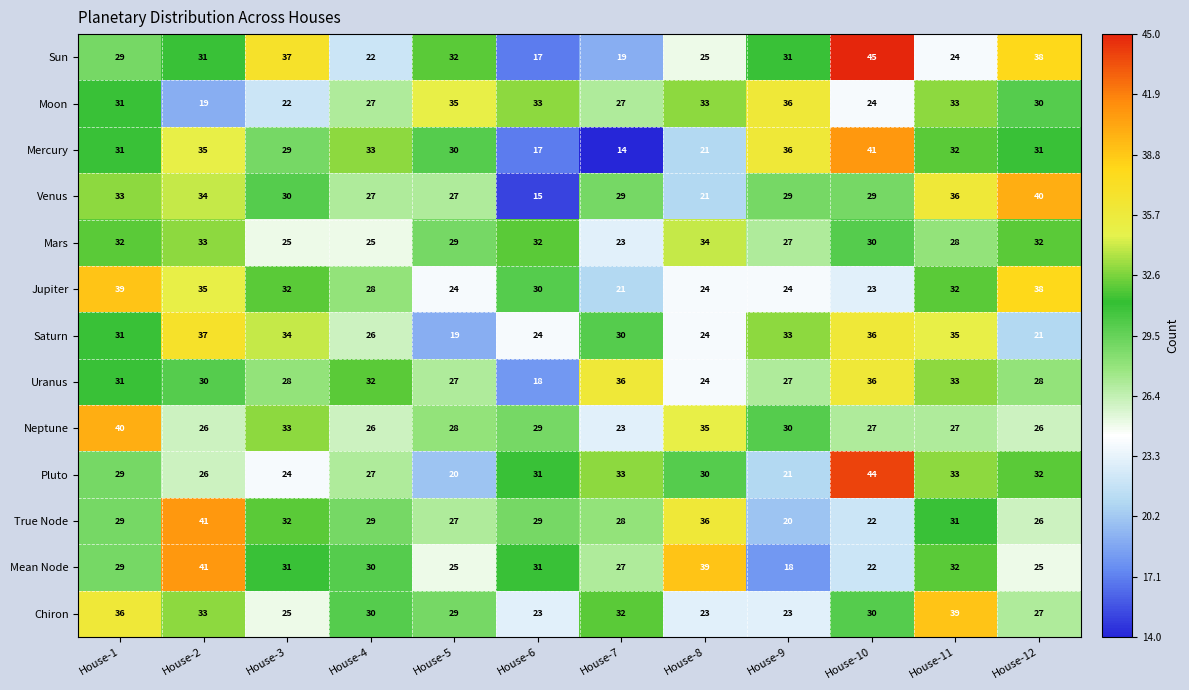

Where is Mercury nearest to the value 27?

House-3